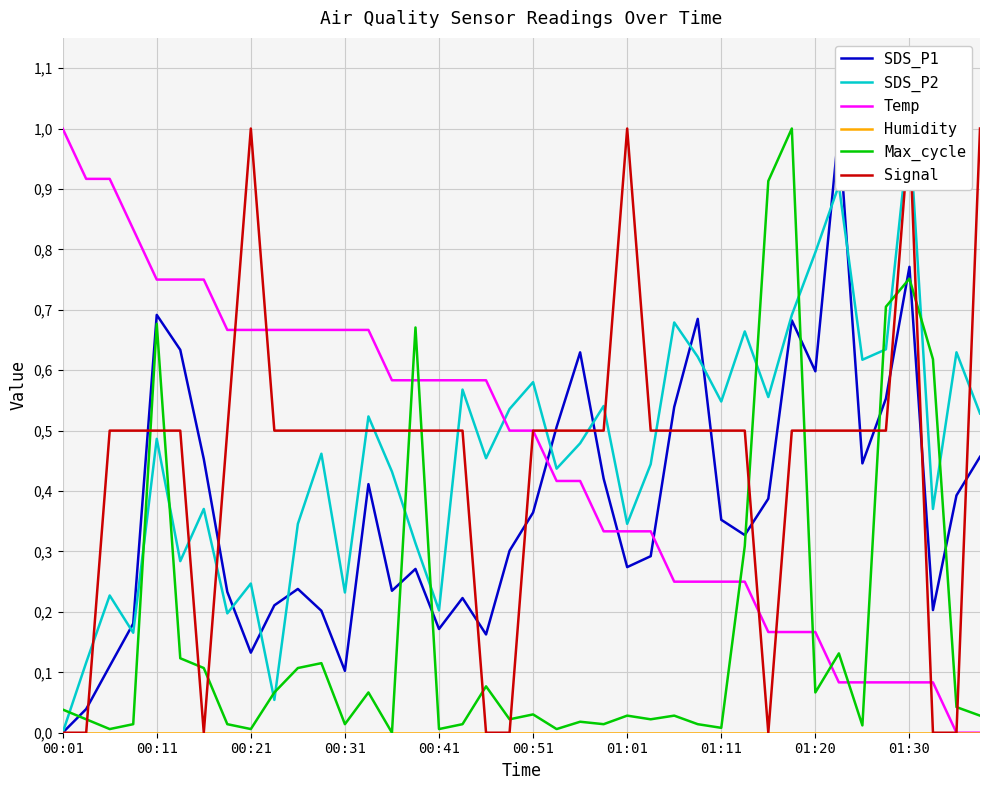

At how many categories does at least one series exceed 0?

40